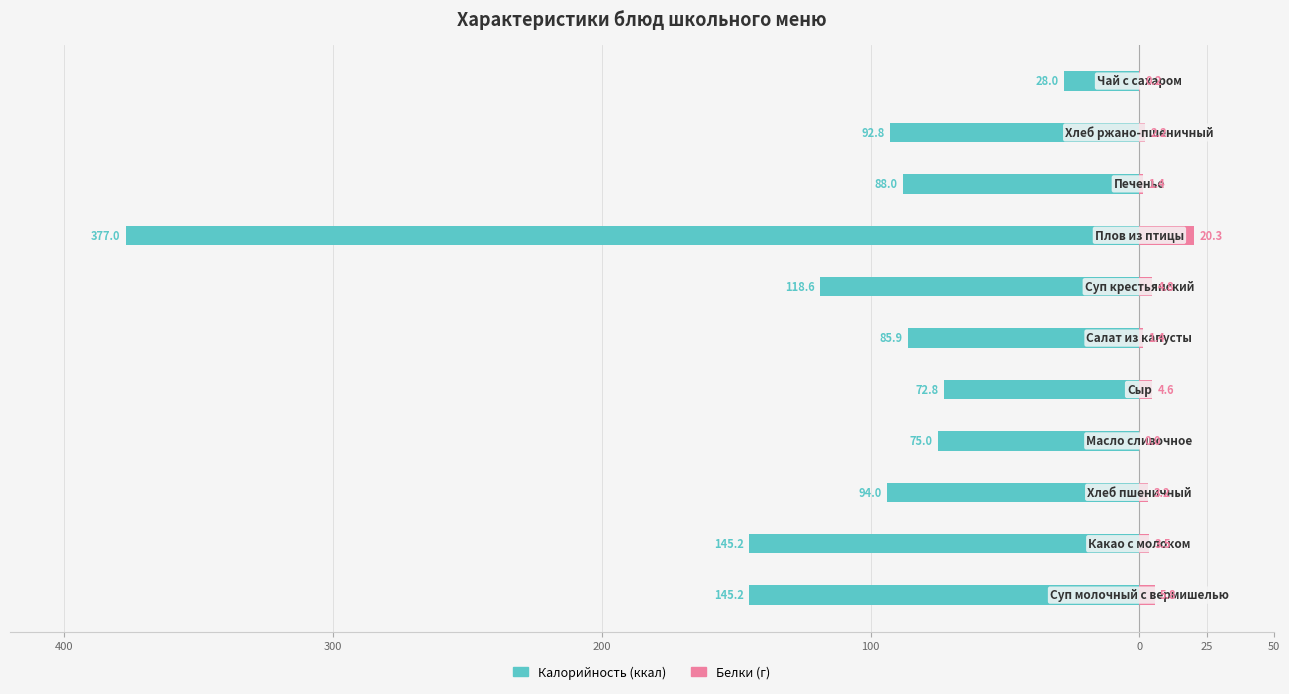

Is it true that Белки equals 0.0 at 100?

True